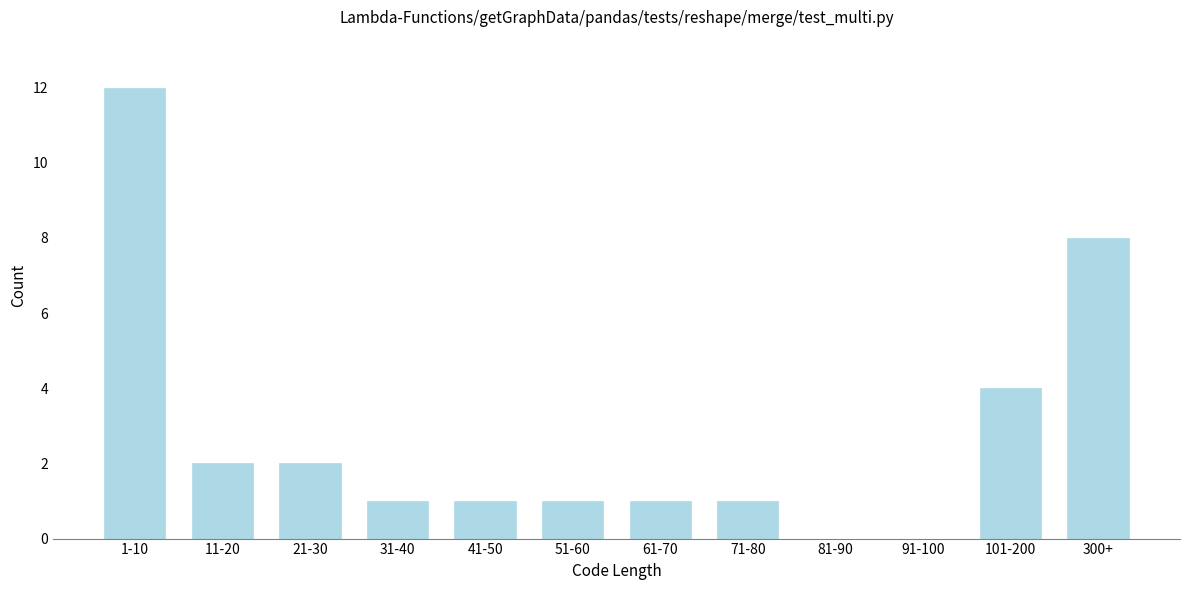

Reading left to right, what are all the values shown in this chart?

1-10=12	11-20=2	21-30=2	31-40=1	41-50=1	51-60=1	61-70=1	71-80=1	81-90=0	91-100=0	101-200=4	300+=8